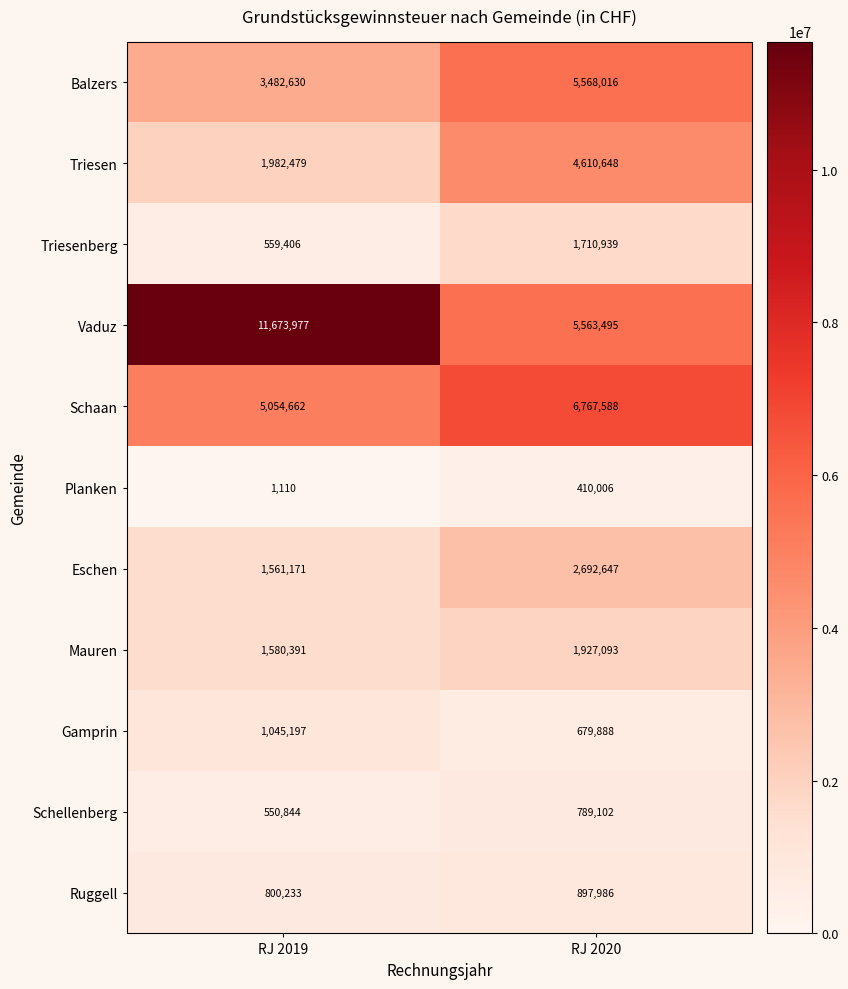

Reading right to left, what are all the values shown in this chart?

Balzers: 5568016	3482630
Triesen: 4610648	1982479
Triesenberg: 1710939	559406
Vaduz: 5563495	11673977
Schaan: 6767588	5054662
Planken: 410006	1110
Eschen: 2692647	1561171
Mauren: 1927093	1580391
Gamprin: 679888	1045197
Schellenberg: 789102	550844
Ruggell: 897986	800233